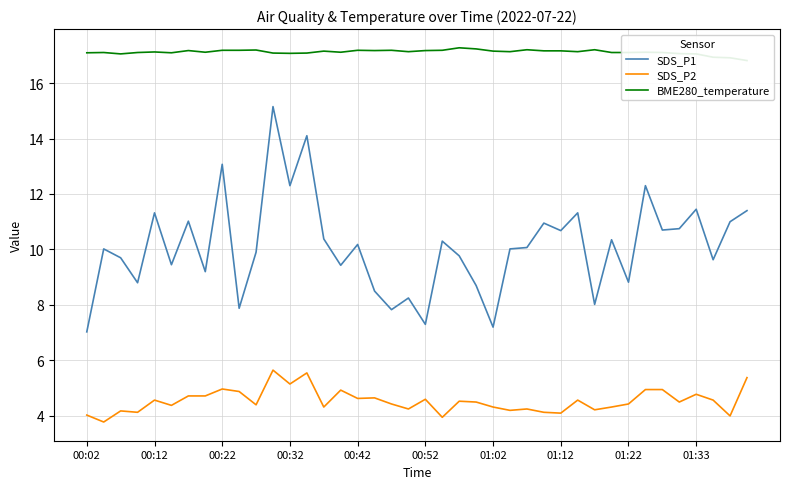

The value of BME280_temperature at 38 is 16.9. True or false?

True